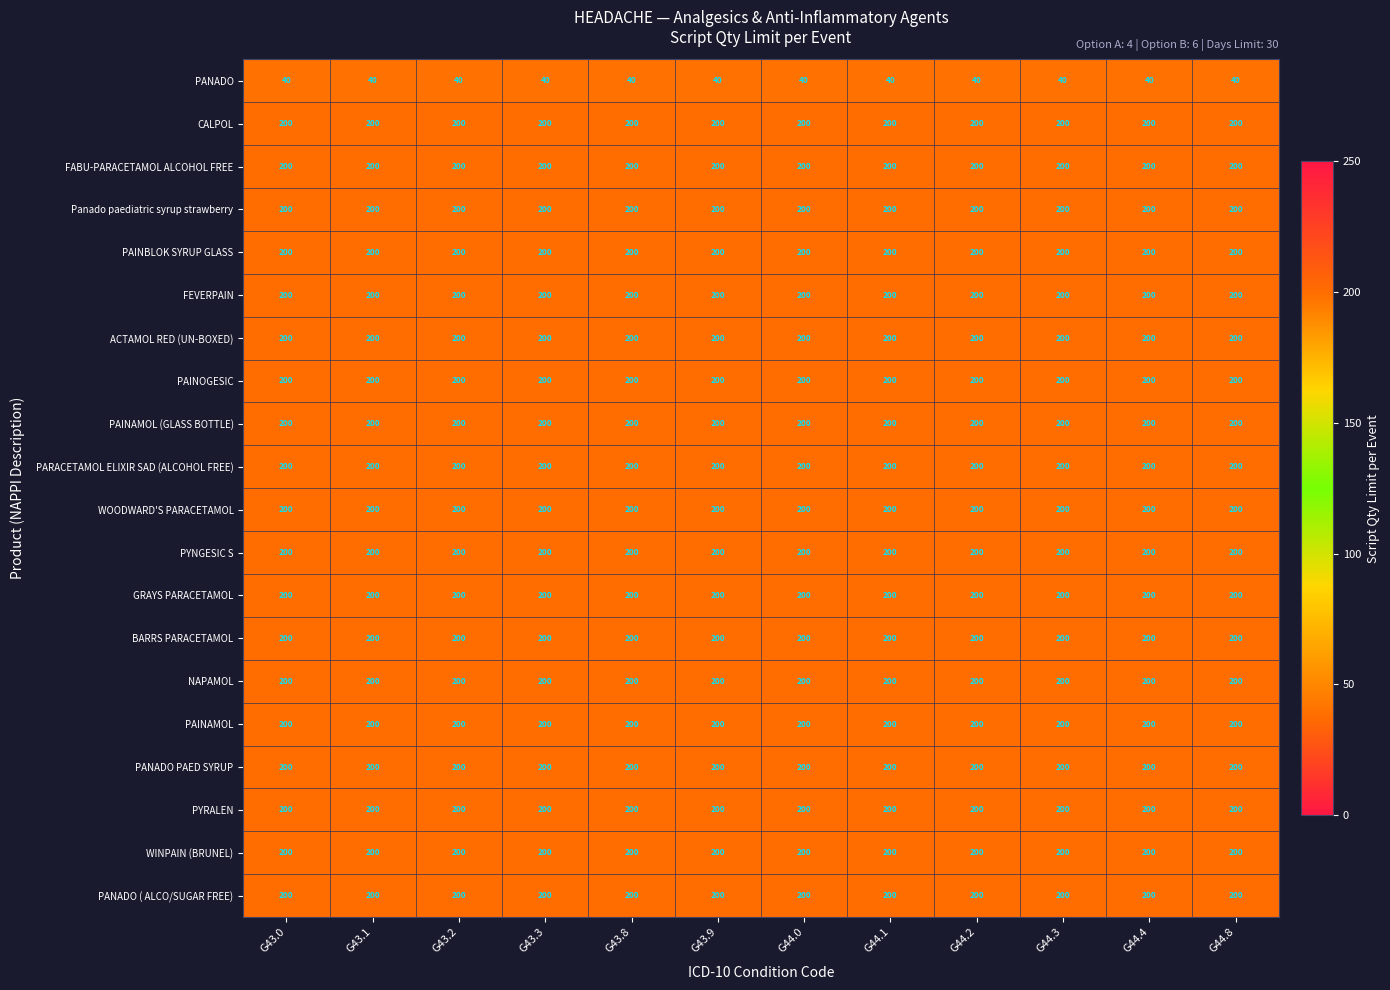

The value of ACTAMOL RED (UN-BOXED) at G44.0 is 200. True or false?

True